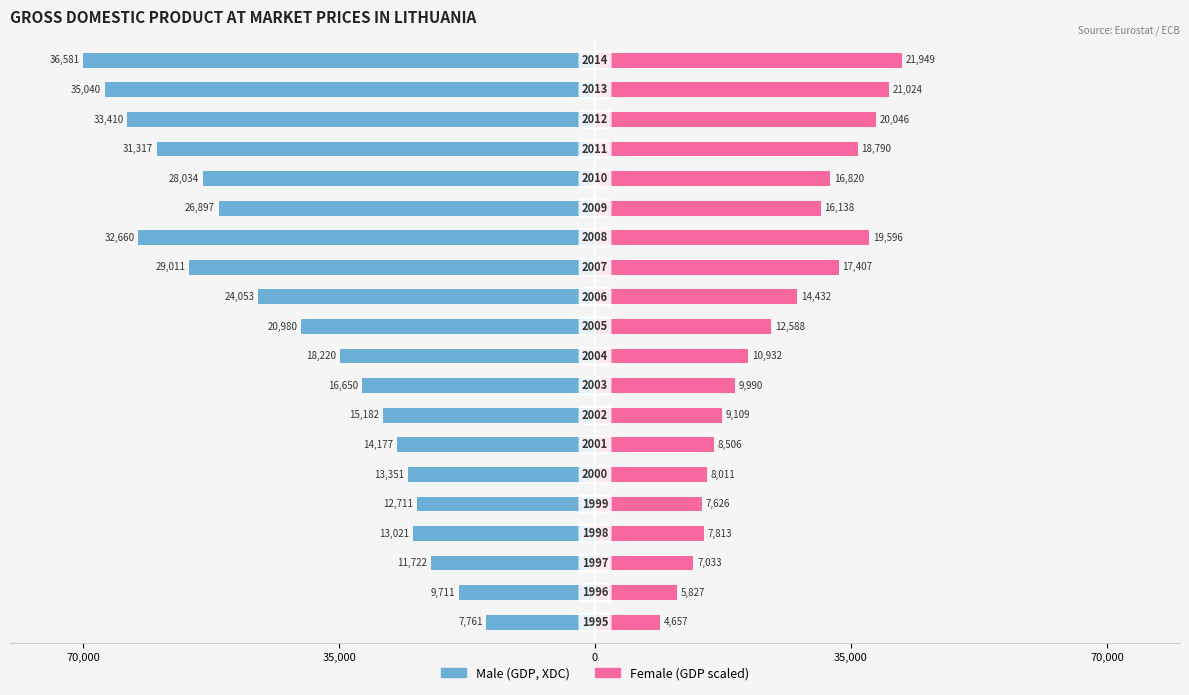

Does the chart contain stacked bars?

No